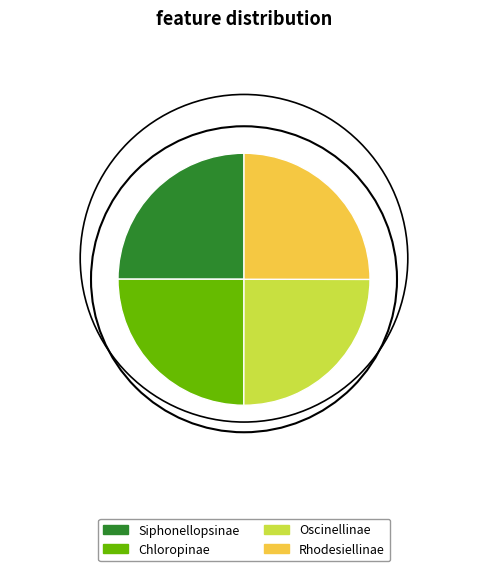

Is there any slice that represents more than half of the pie?

No